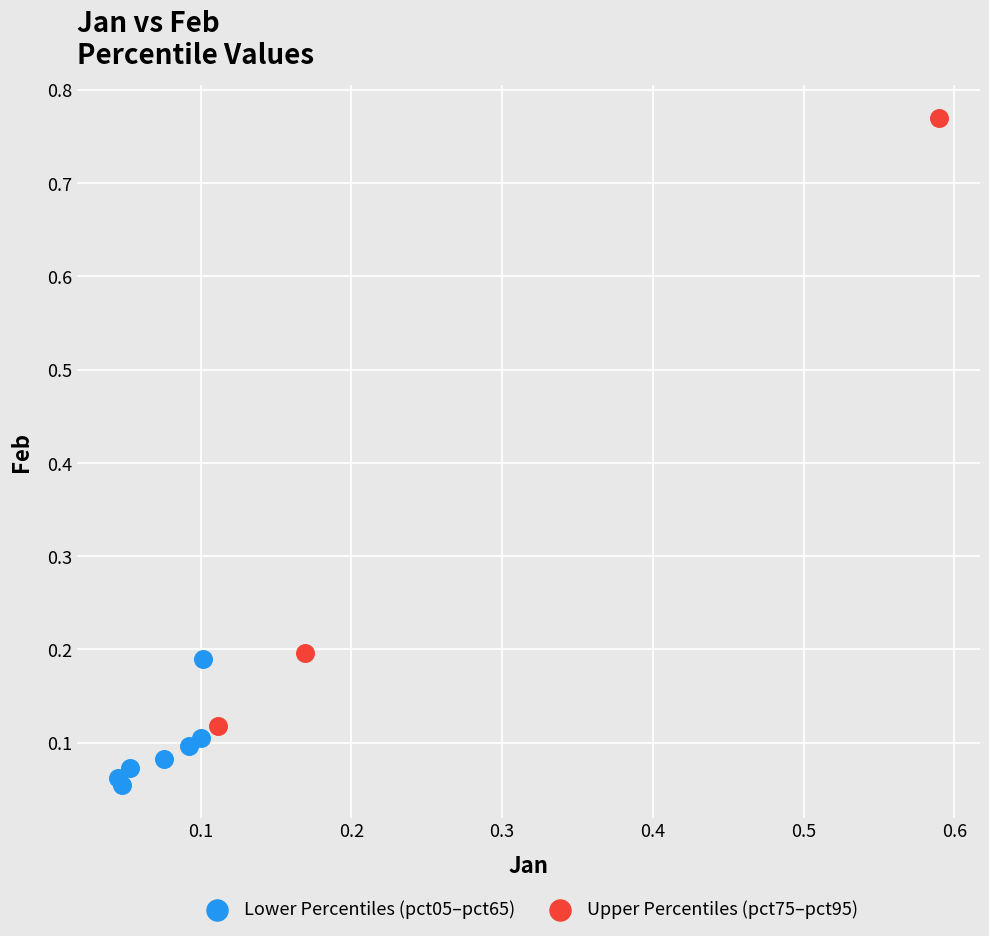

What are all the series names shown in the legend?

Lower Percentiles (pct05–pct65), Upper Percentiles (pct75–pct95)